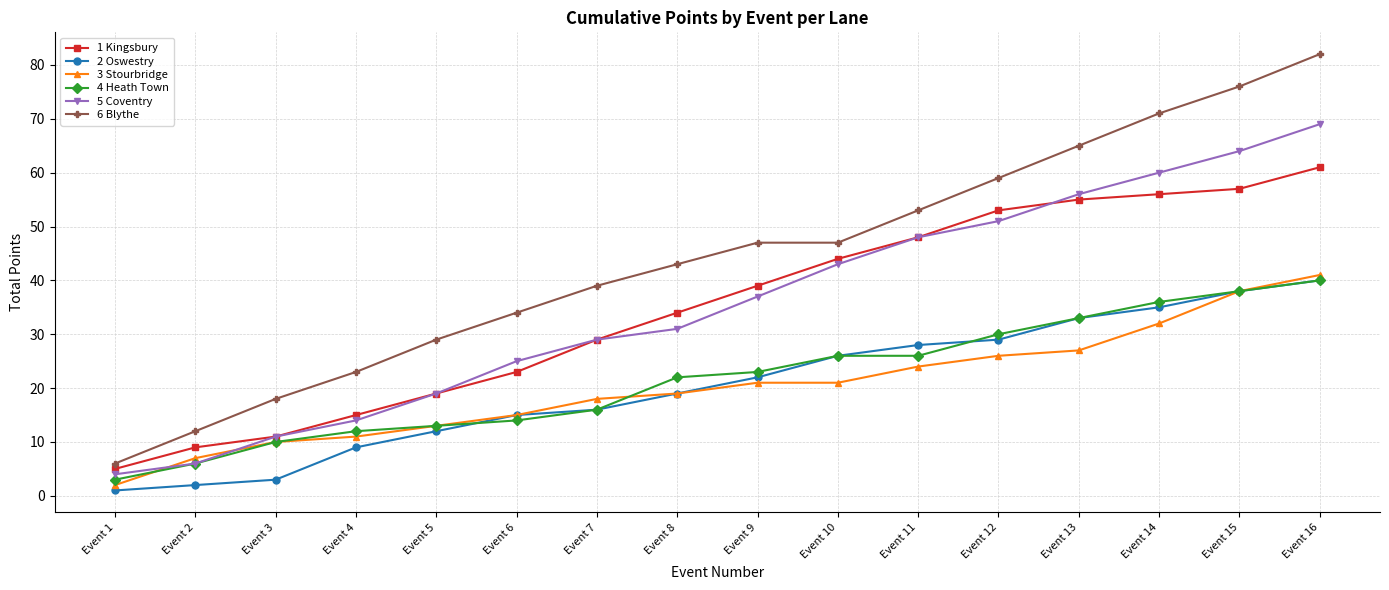

What is the value of the 5 Coventry point at the 14th from the left?

60